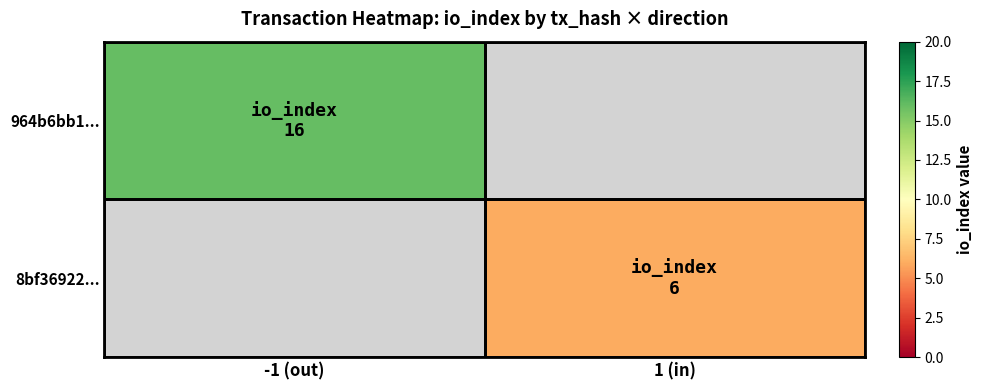

Rank the categories by 8bf36922... value from lowest to highest.

-1 (out), 1 (in)